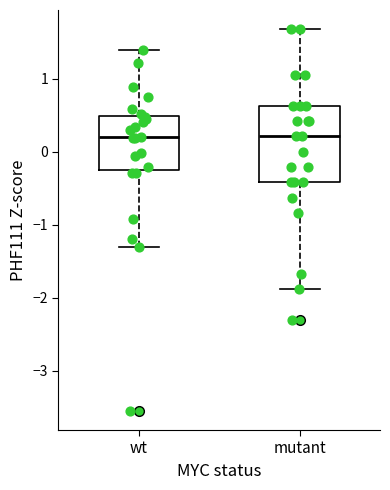

Comparing the boxes themselves (not the whiskers), which one is the tallest?

mutant